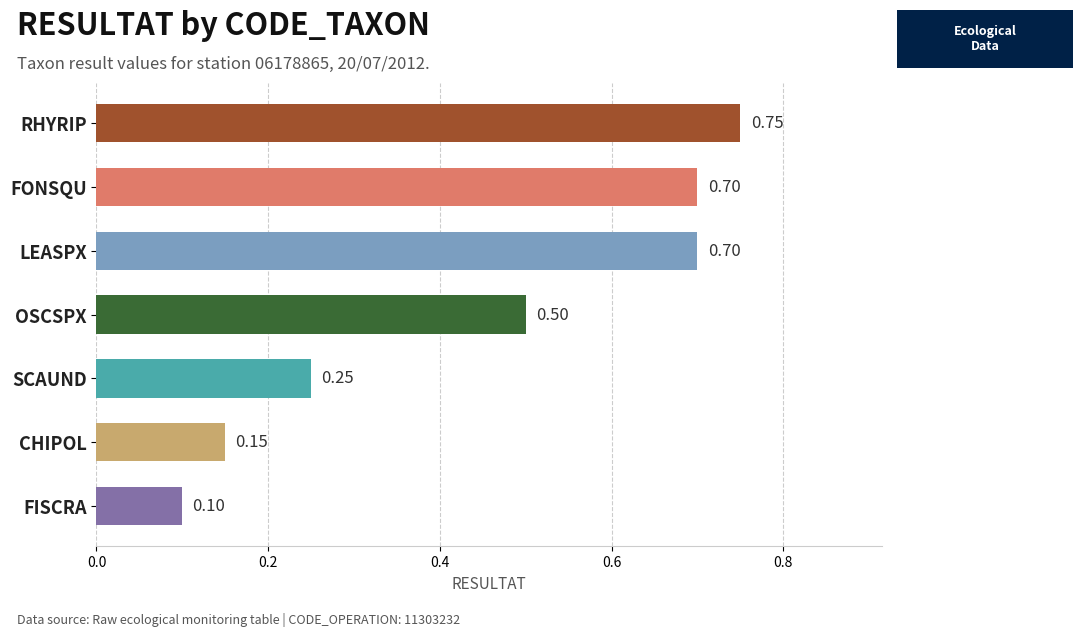

Are the bars grouped side by side (vs. stacked)?

No